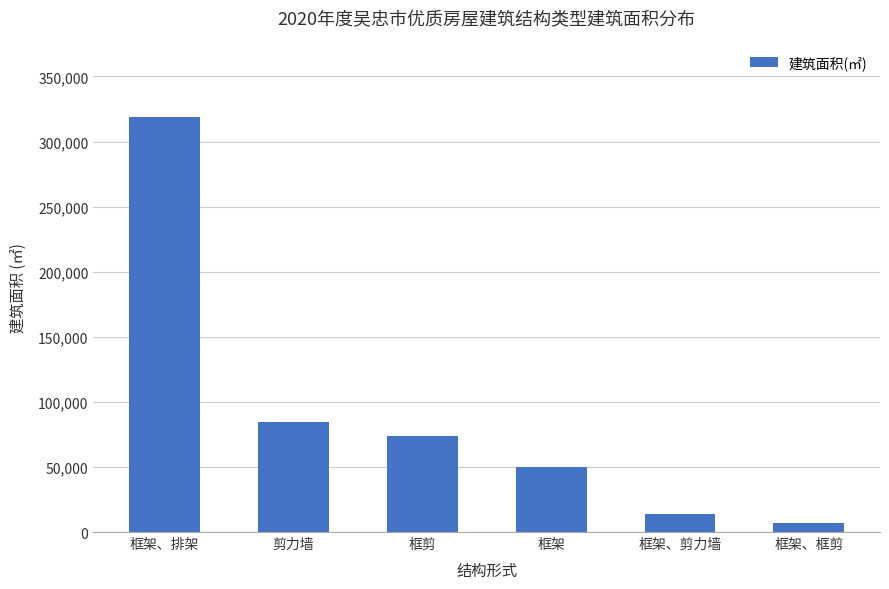

What is the value of the 1st bar from the left?

318732.0